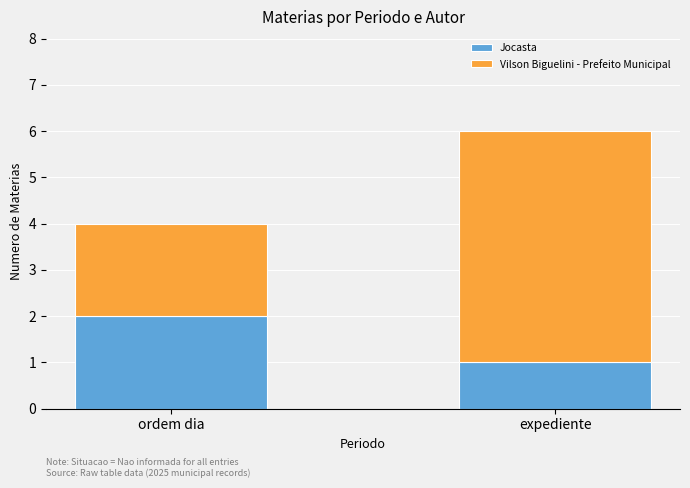

How many bars are there in total?

2